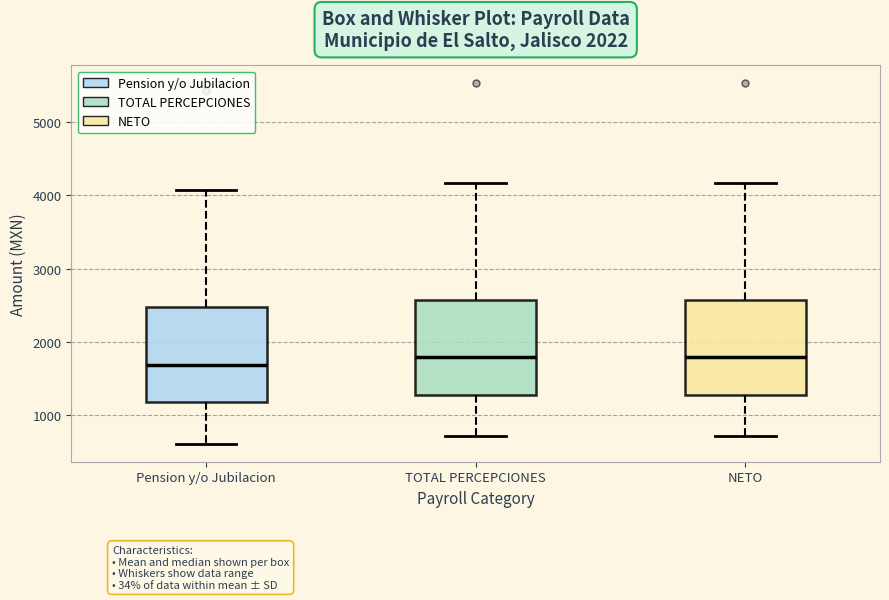

Reading left to right, read every box against the y-axis: the position of its median line, the range the box covers, and the ends of its whiskers. The values are not printed on the chart, so give them approximately, as read against the axis.

Pension y/o Jubilacion: median 1700, box 1200 to 2500, whiskers 600 to 4100
TOTAL PERCEPCIONES: median 1800, box 1300 to 2600, whiskers 700 to 4200
NETO: median 1800, box 1300 to 2600, whiskers 700 to 4200